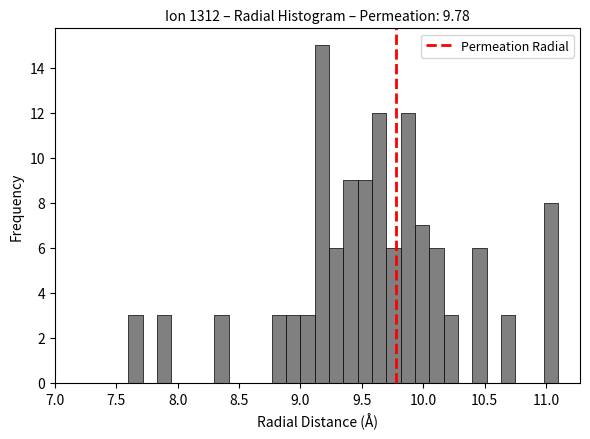

Around what value on the x-axis is the tallest bar? Give the approximate position of its centre, as read against the axis.

9.20